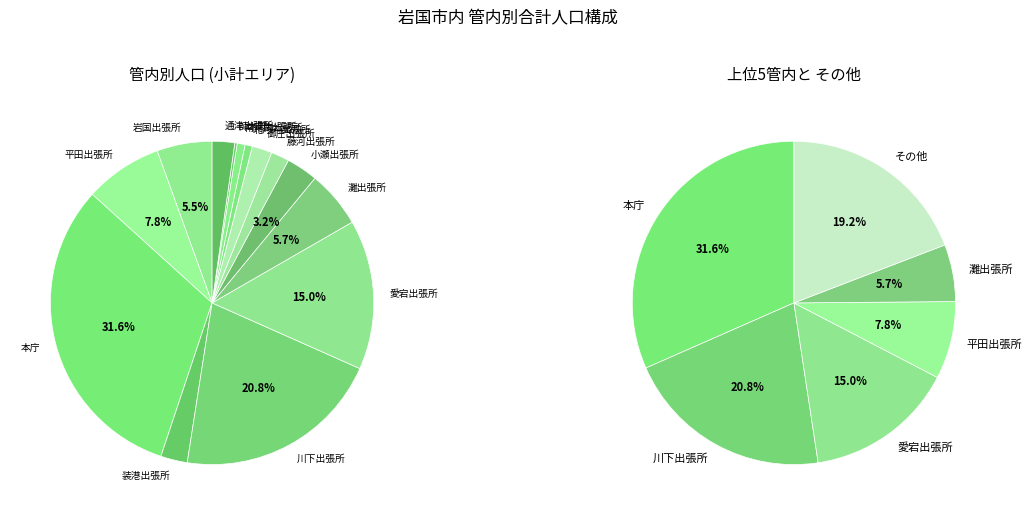

To the nearest percent, what is the average slice percentage?

7%